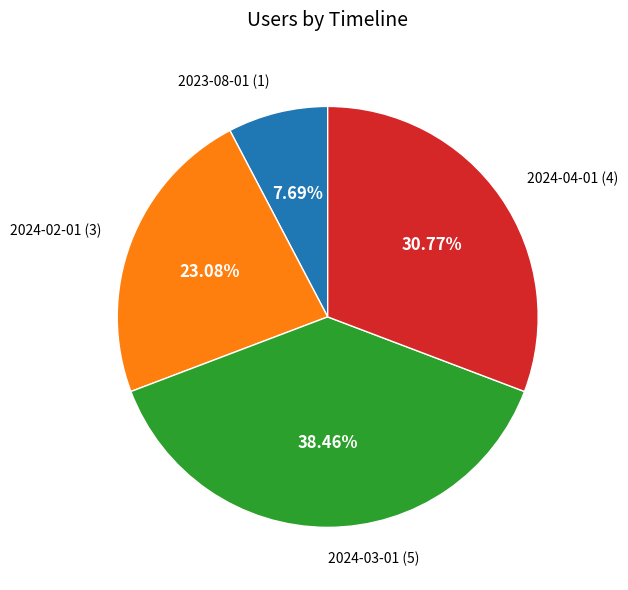

Is there any slice that represents more than half of the pie?

No